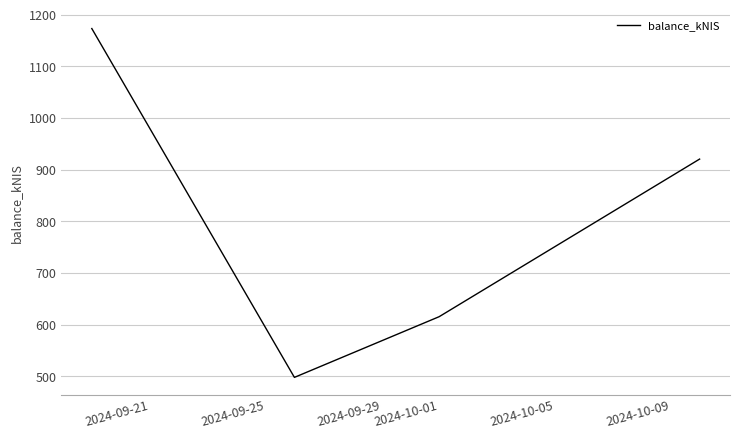

Does the chart display data point markers on the line(s)?

No